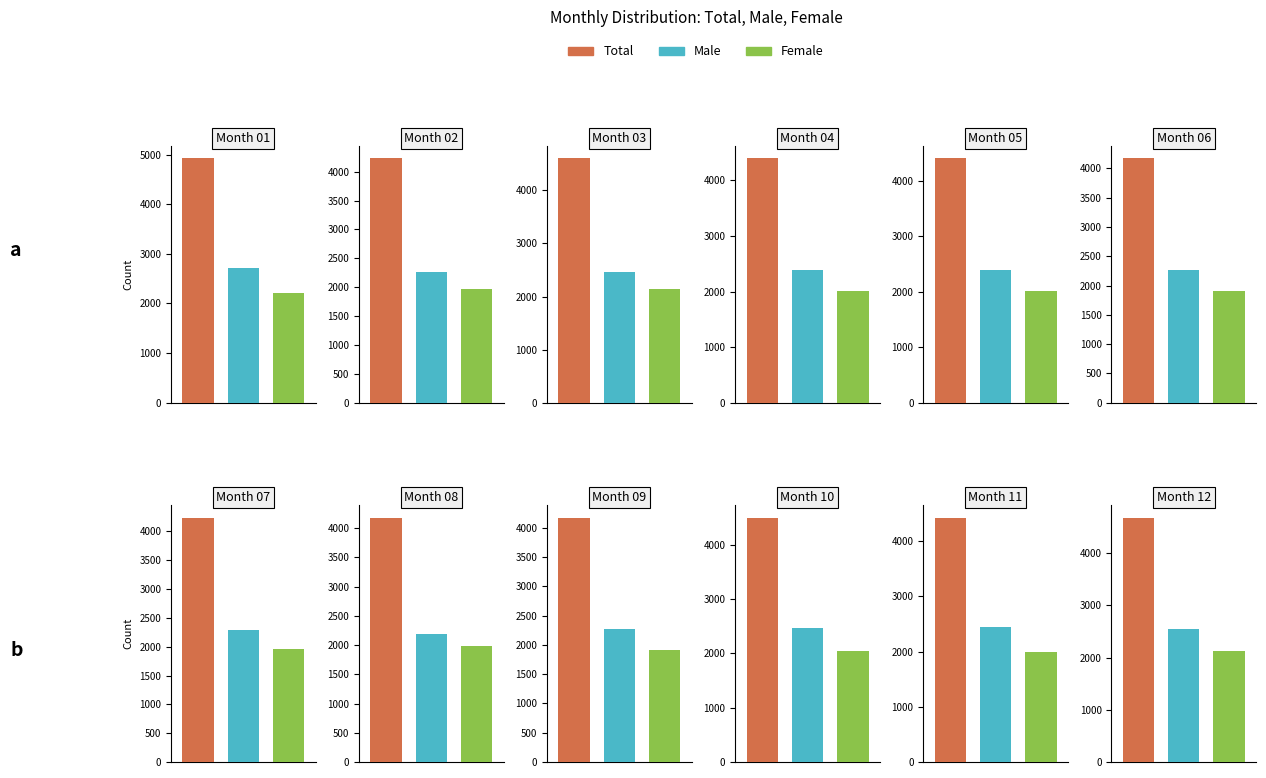

Between 04 and 08, which is larger?

04